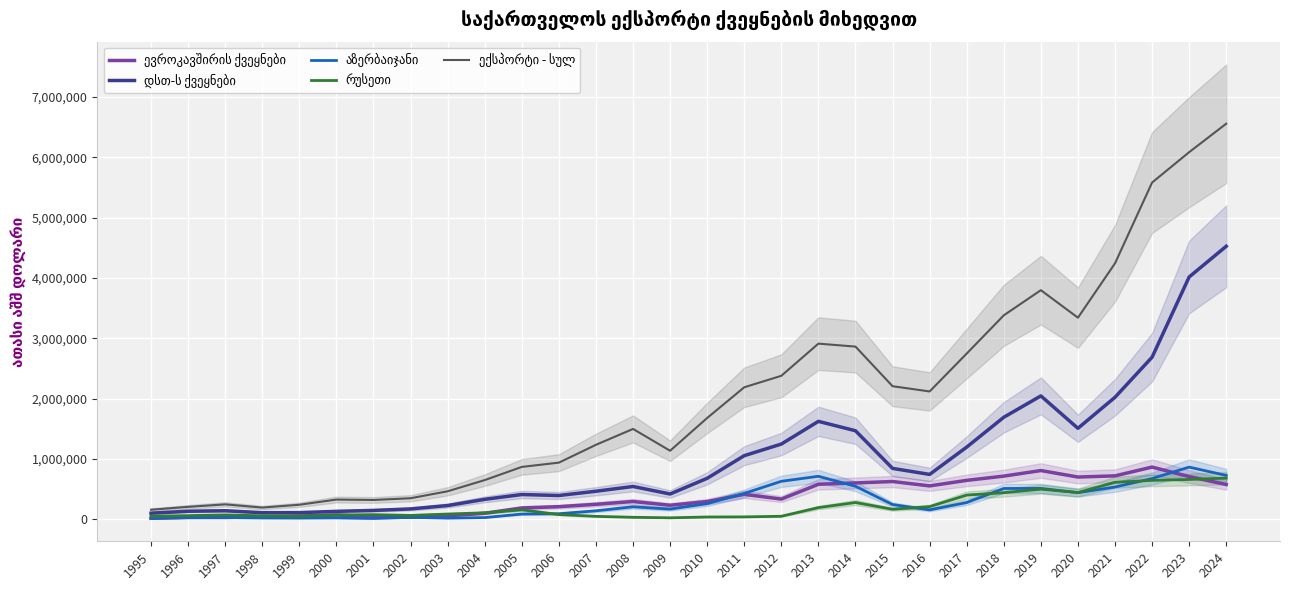

Between 1997 and 2015, which is larger?

2015